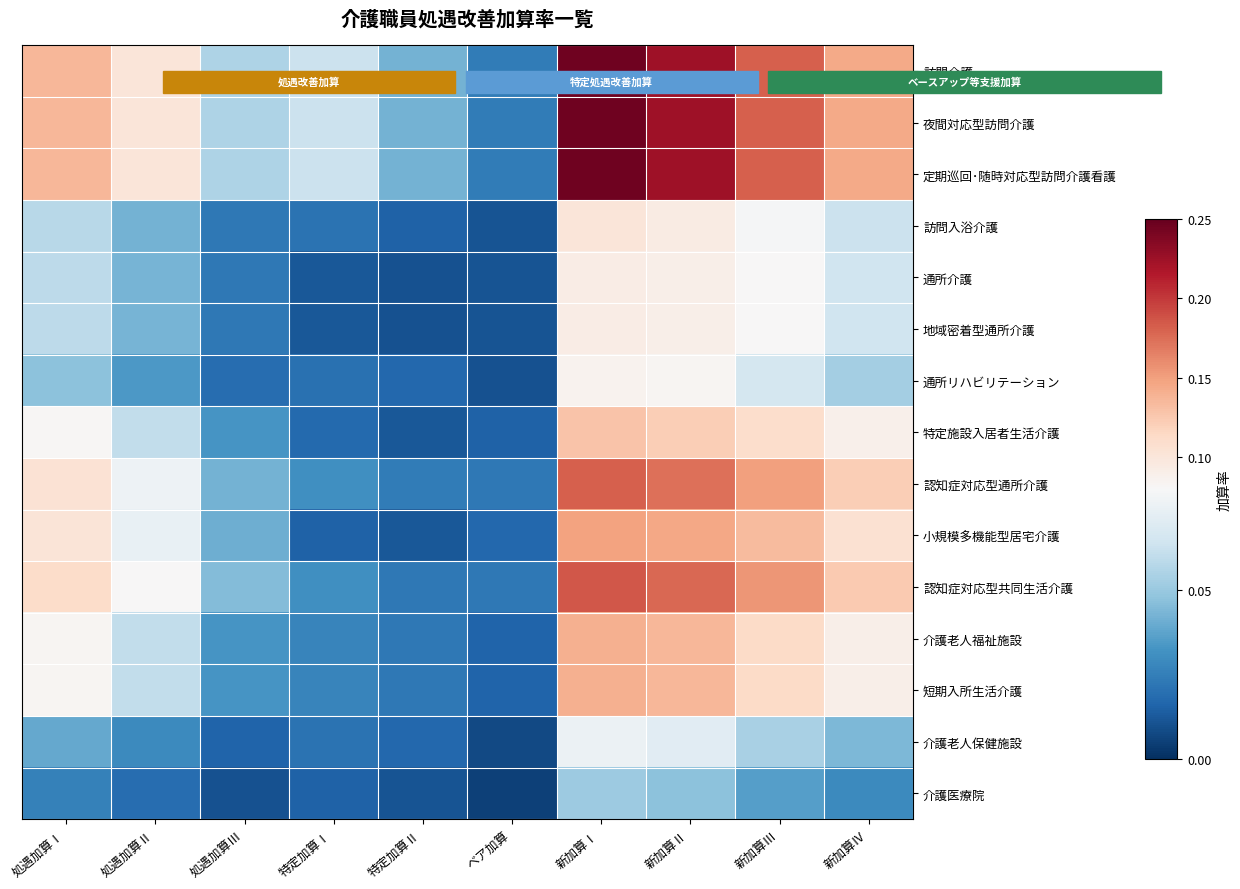

Which label corresponds to the largest value in the chart?

新加算Ⅰ